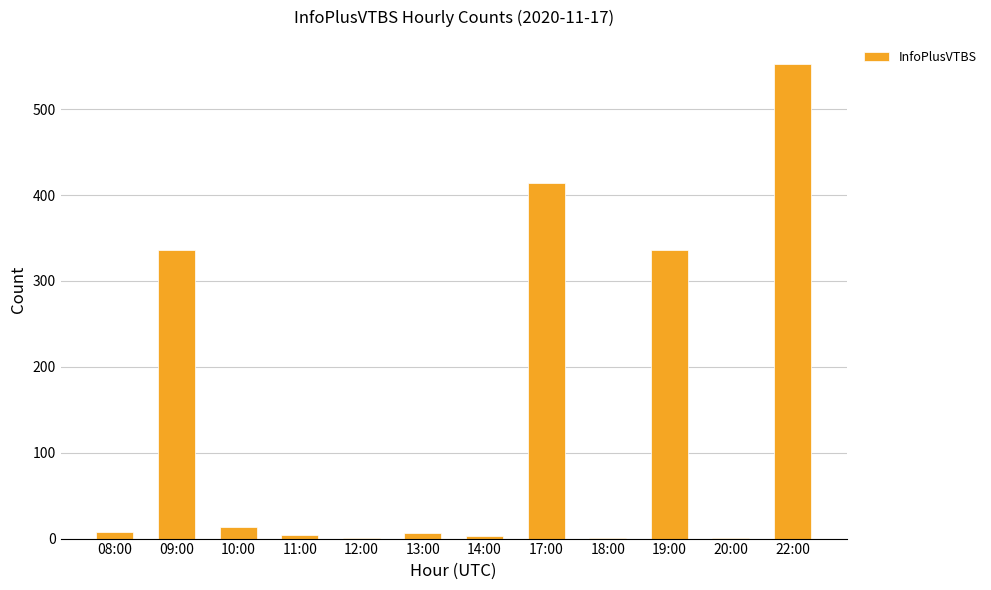

Are the bars grouped side by side (vs. stacked)?

No